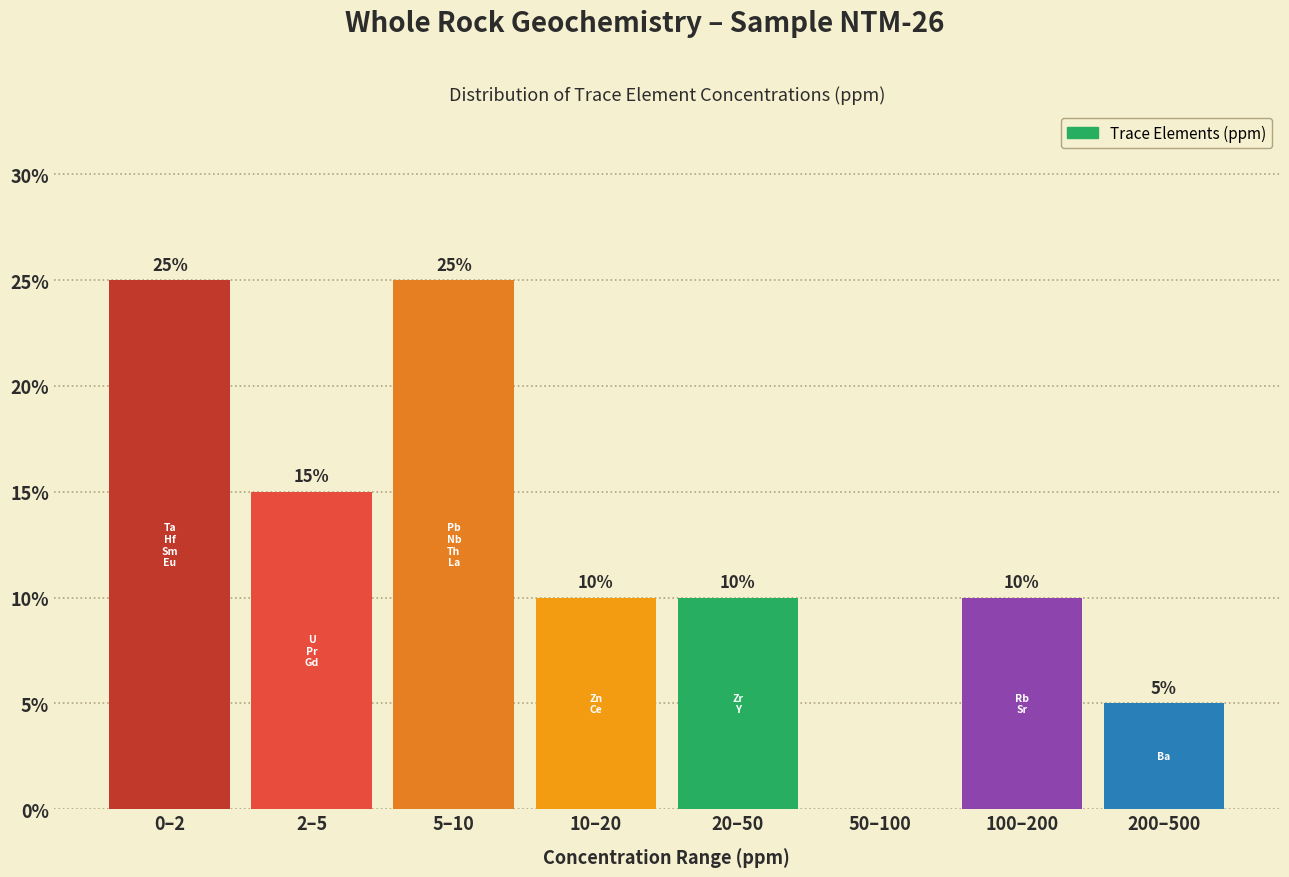

Reading left to right, transcribe all the data shown in this chart.

0–2=25	2–5=15	5–10=25	10–20=10	20–50=10	50–100=0	100–200=10	200–500=5